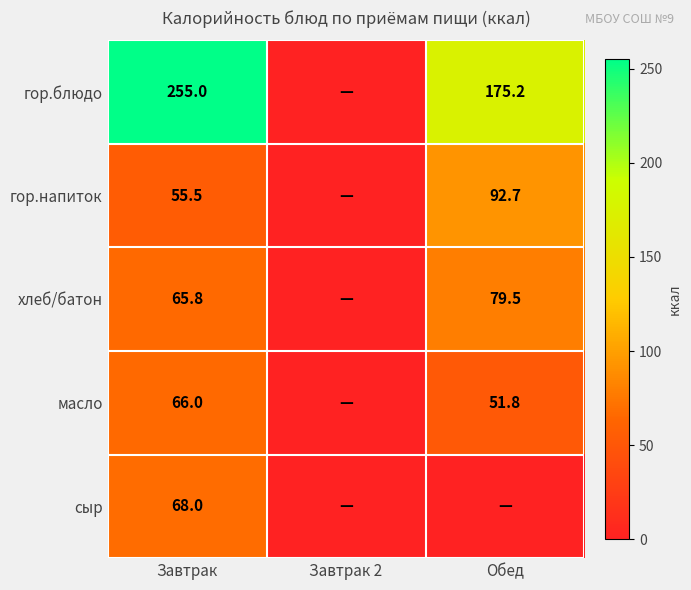

What is the spread (max minus min) of values at Завтрак?

199.5